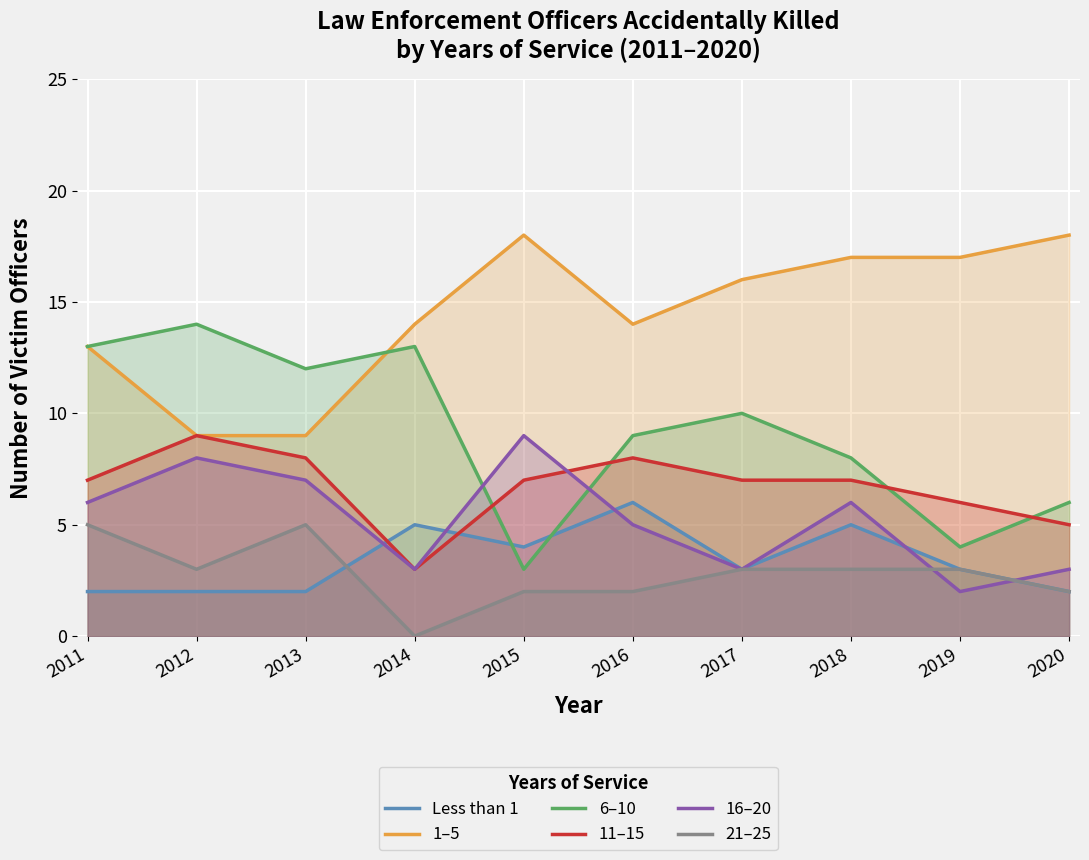

Which series has the largest range (max minus min)?

6–10